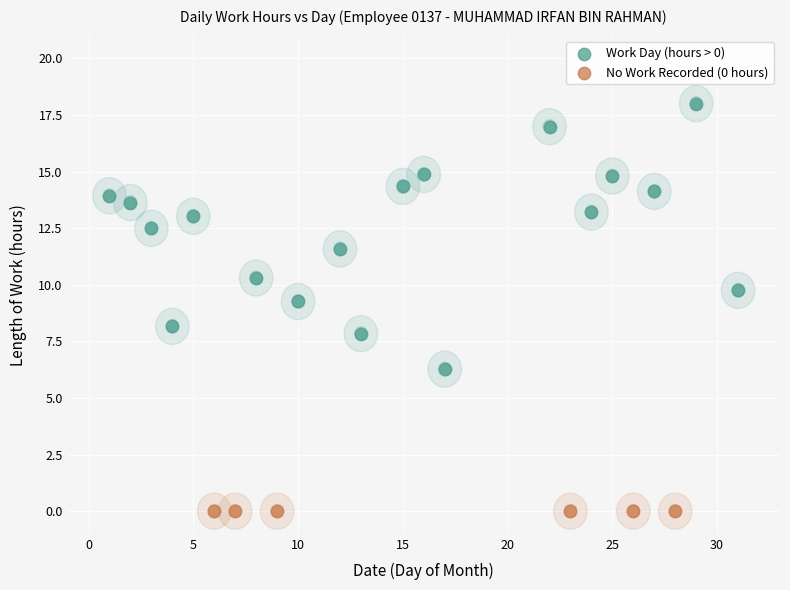

Which series contains the highest Y value?

Work Day (hours > 0)